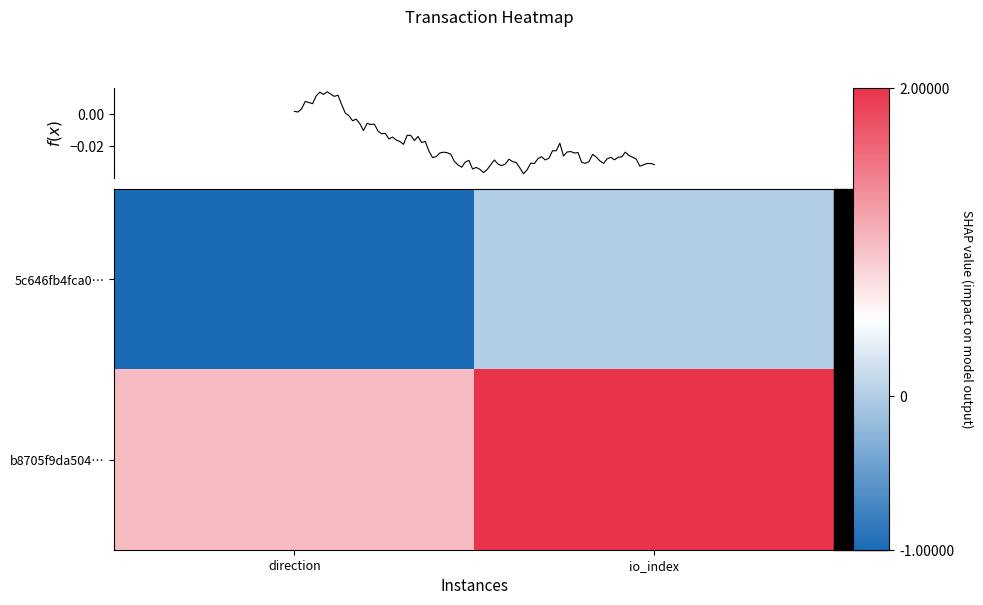

Is it true that 5c646fb4fca0… equals -1 at direction?

False